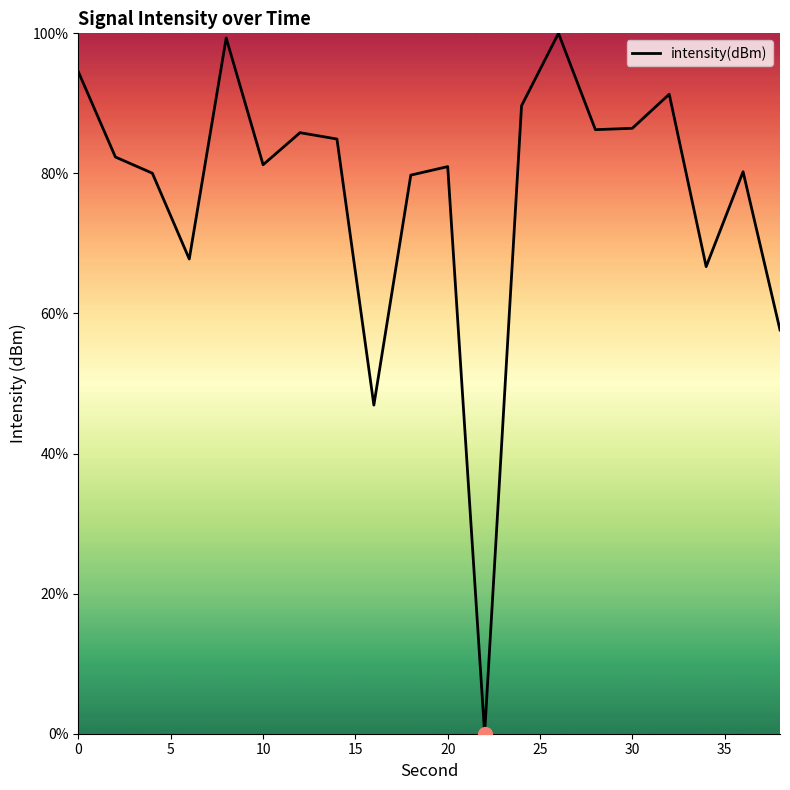

What is the greatest value displayed?

100.0